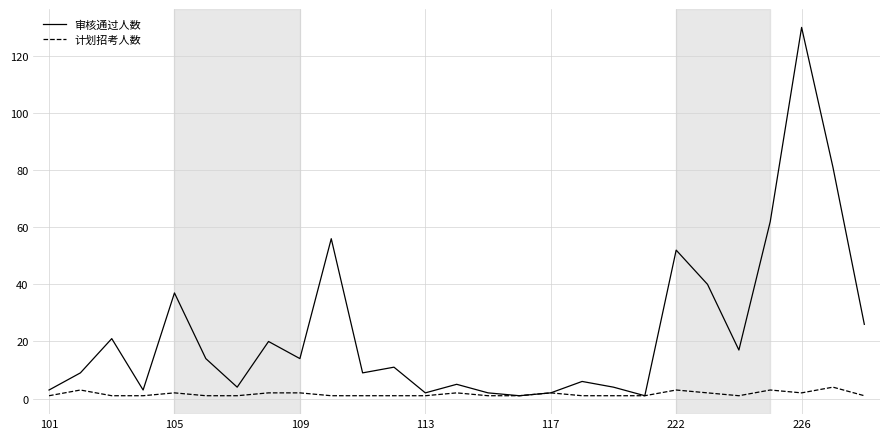

Which series has the largest total across all categories?

审核通过人数